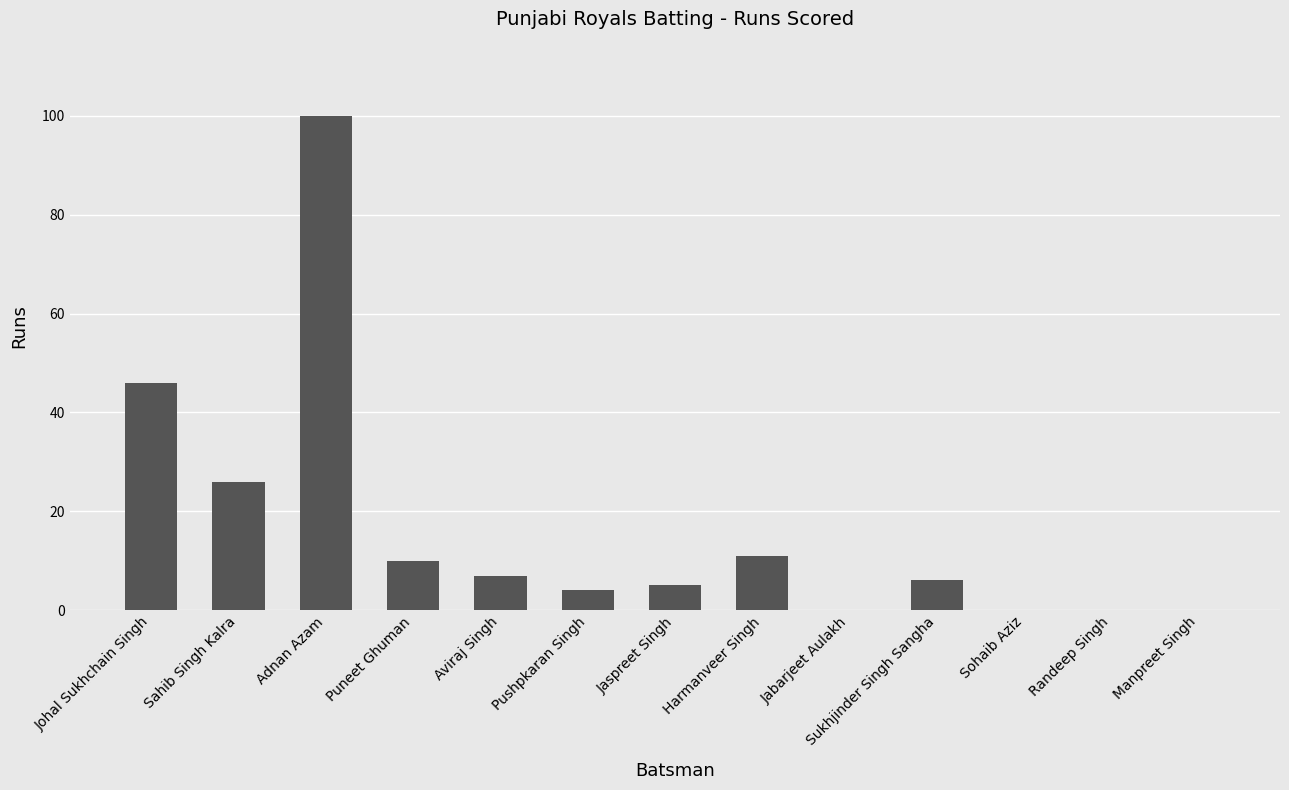

Count the number of data series in this chart.

1